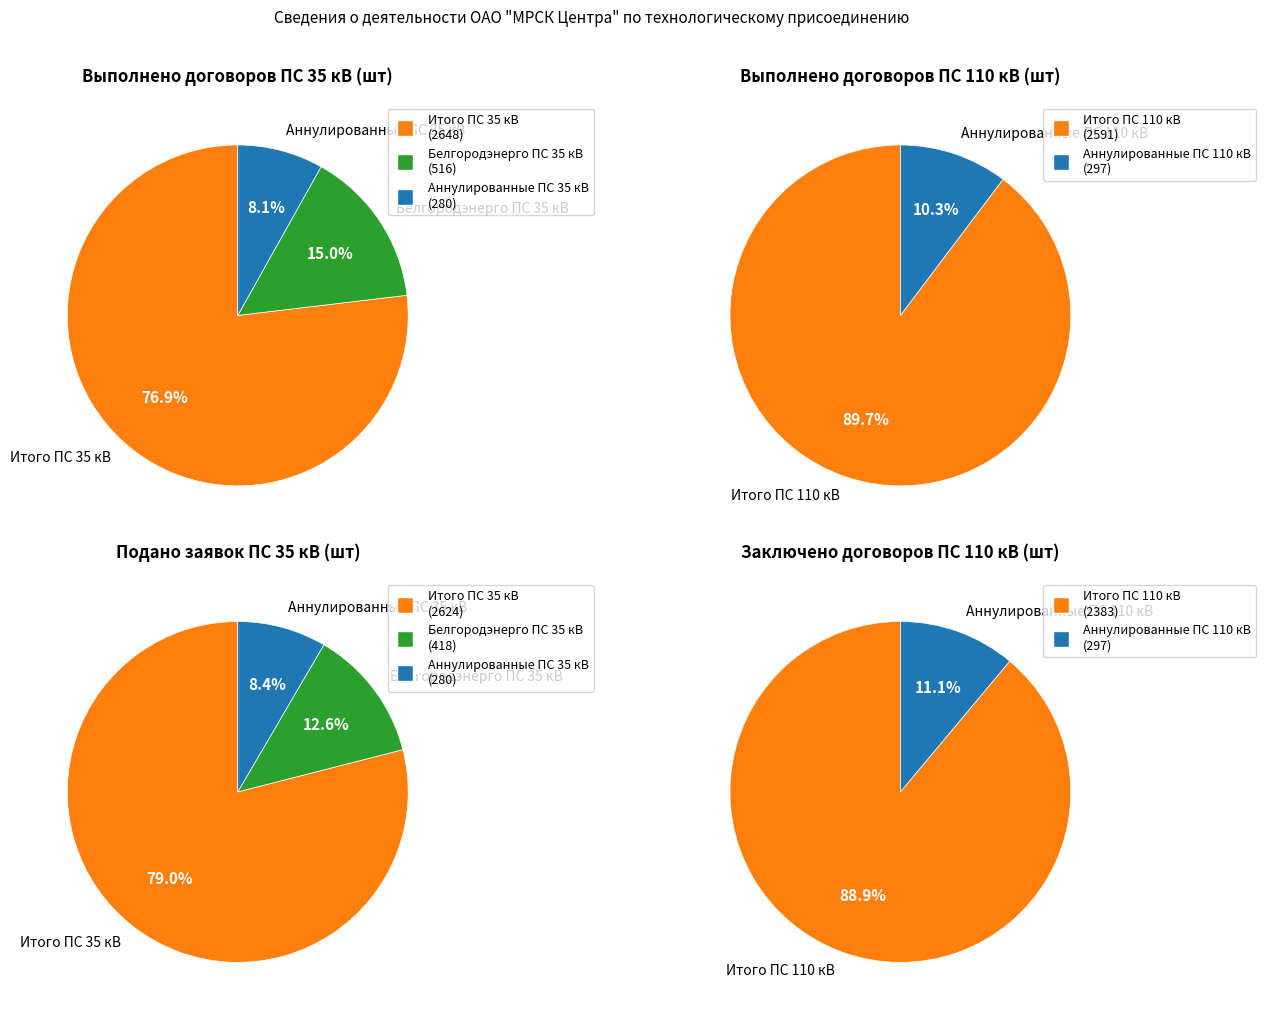

Rank the categories by value from highest to lowest.

Итого ПС 35 кВ, Итого ПС 110 кВ, Белгородэнерго ПС 35 кВ, Аннулированные ПС 110 кВ, Аннулированные ПС 35 кВ